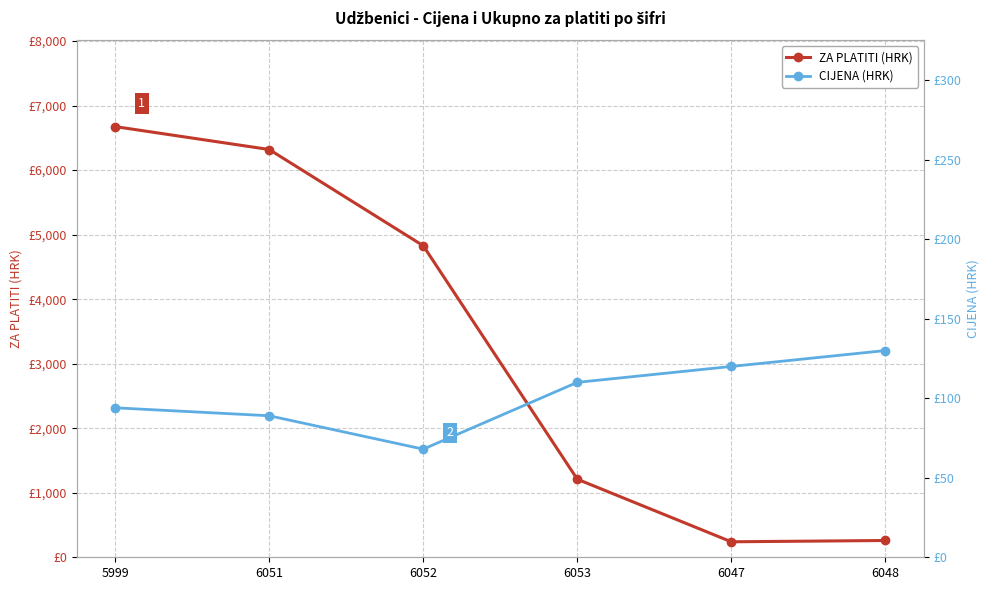

The value of CIJENA (HRK) at 6052 is 68. True or false?

True